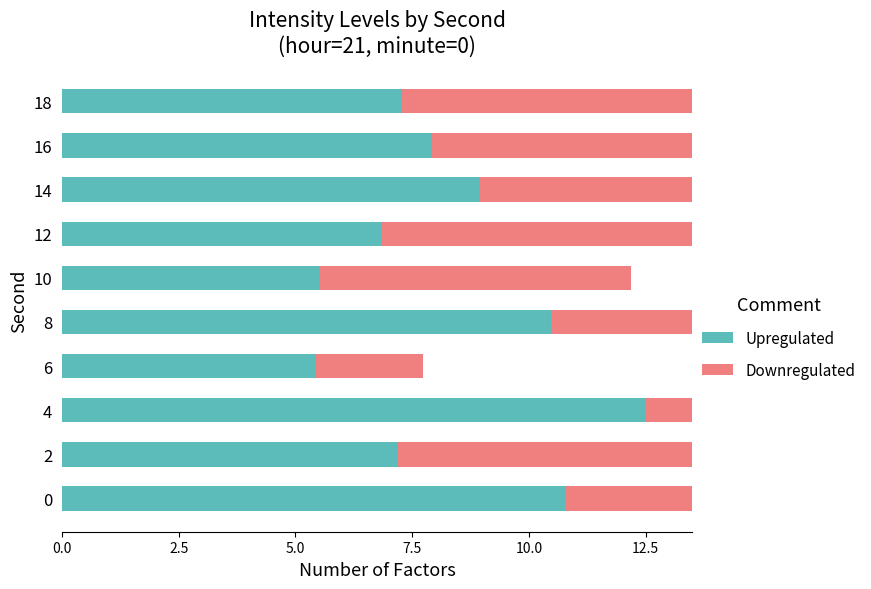

List the series in order of their overall mean, highest first.

Downregulated, Upregulated